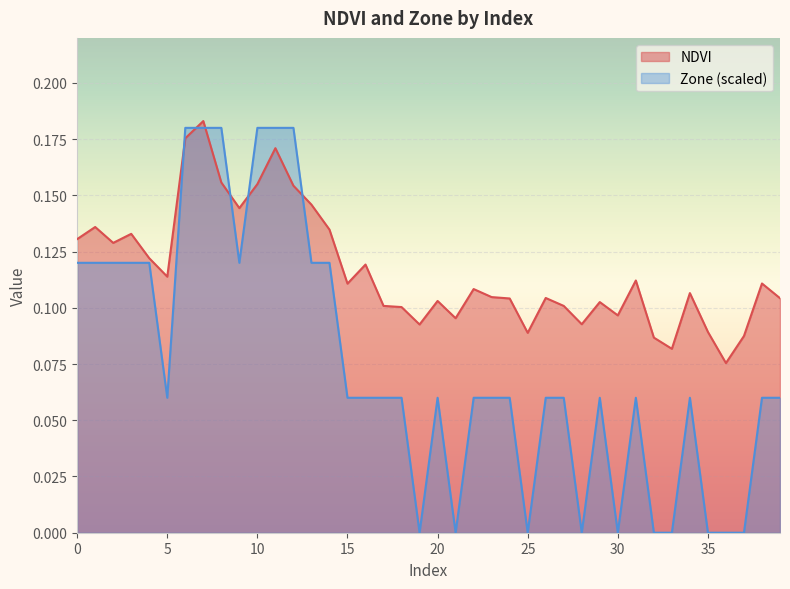

Between 34 and 2, which is larger?

2